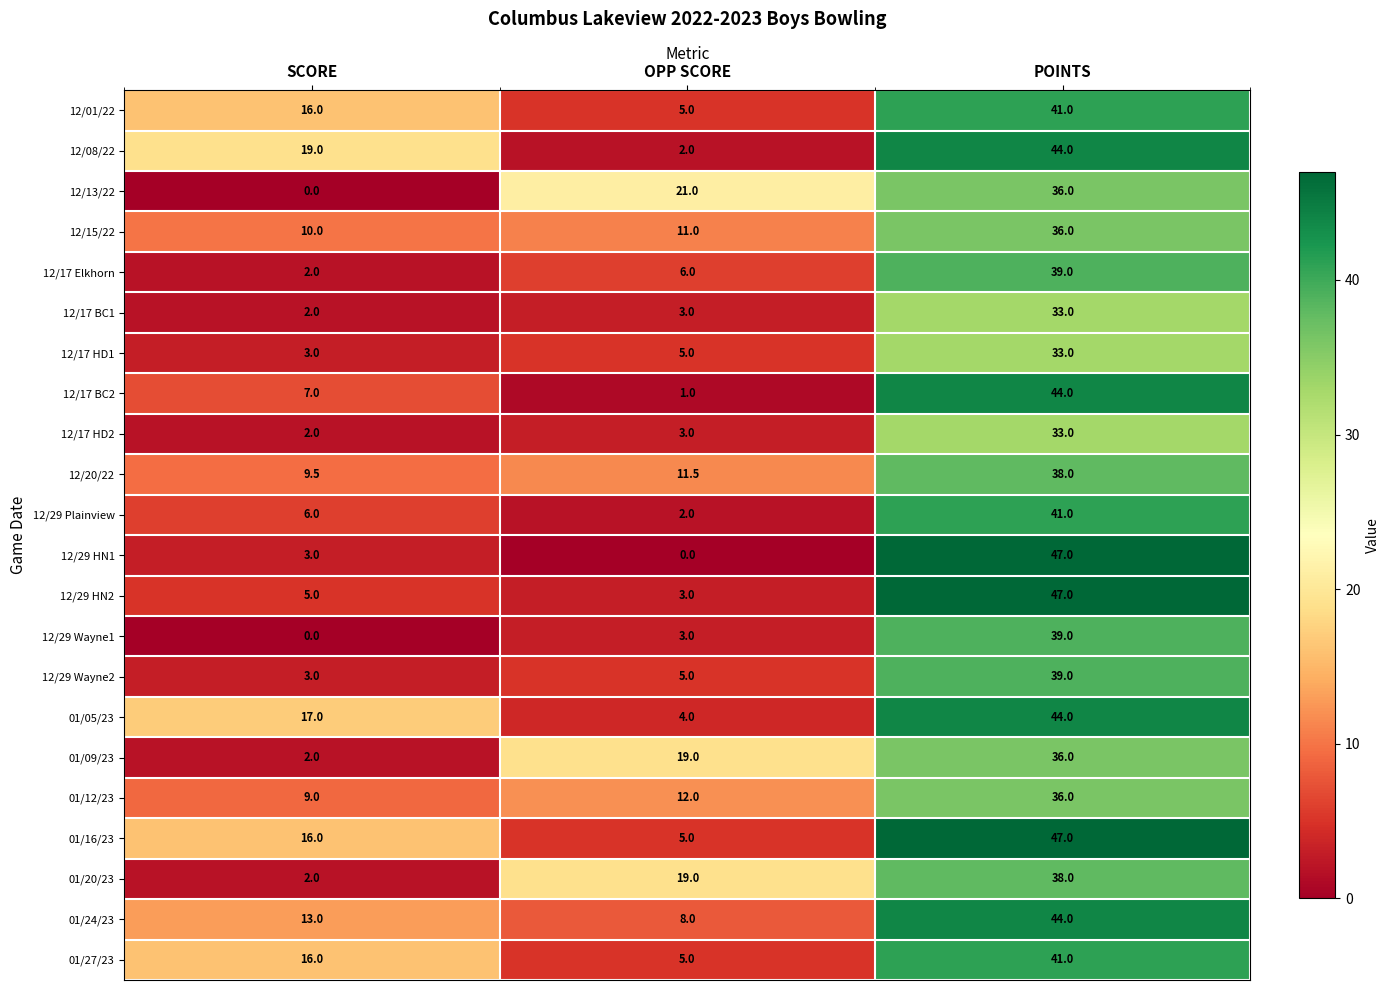

What is the spread (max minus min) of values at POINTS?

14.0